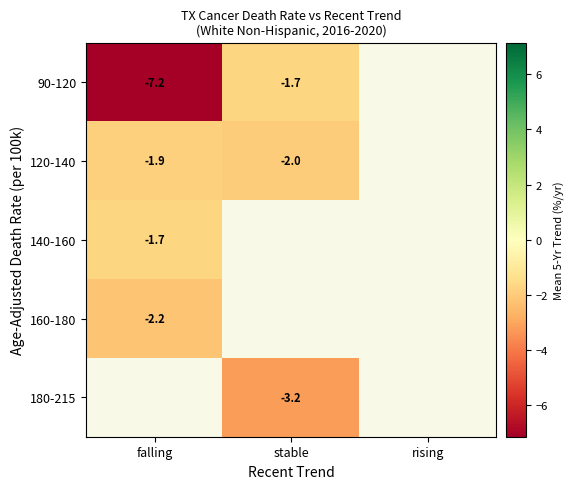

At which category does the chart reach its minimum across all series?

falling